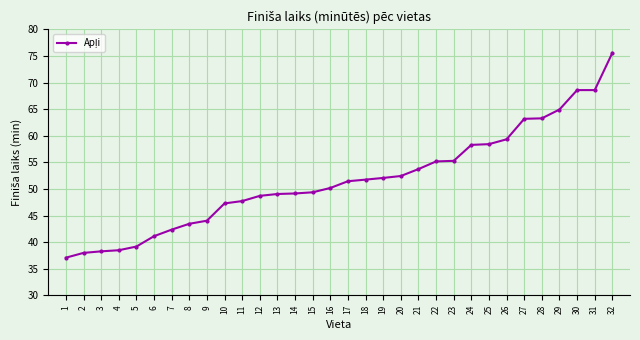

The value at 6 is 41.1. True or false?

True